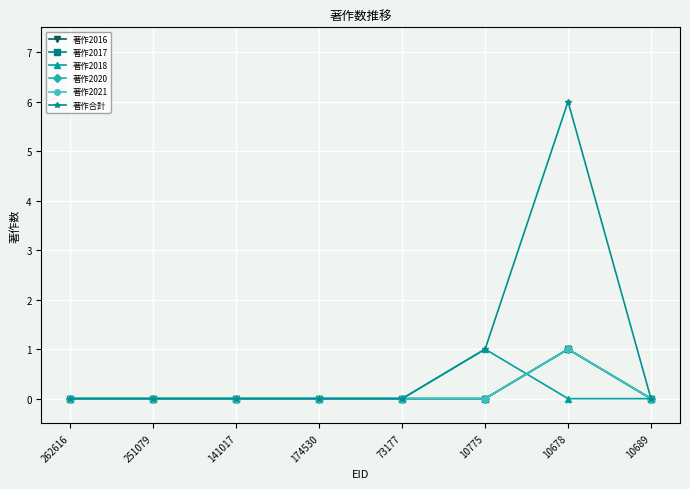

Where is the first local maximum for 著作2018?

10775